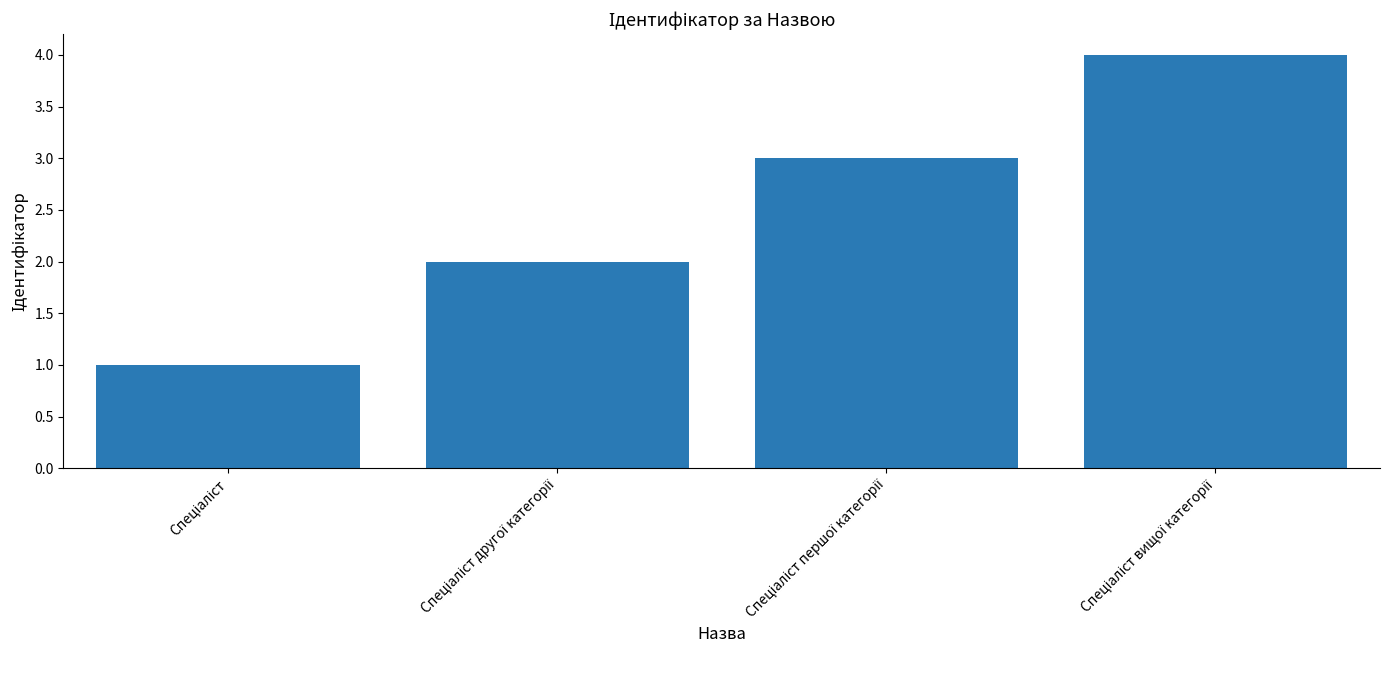

What is the greatest value displayed?

4